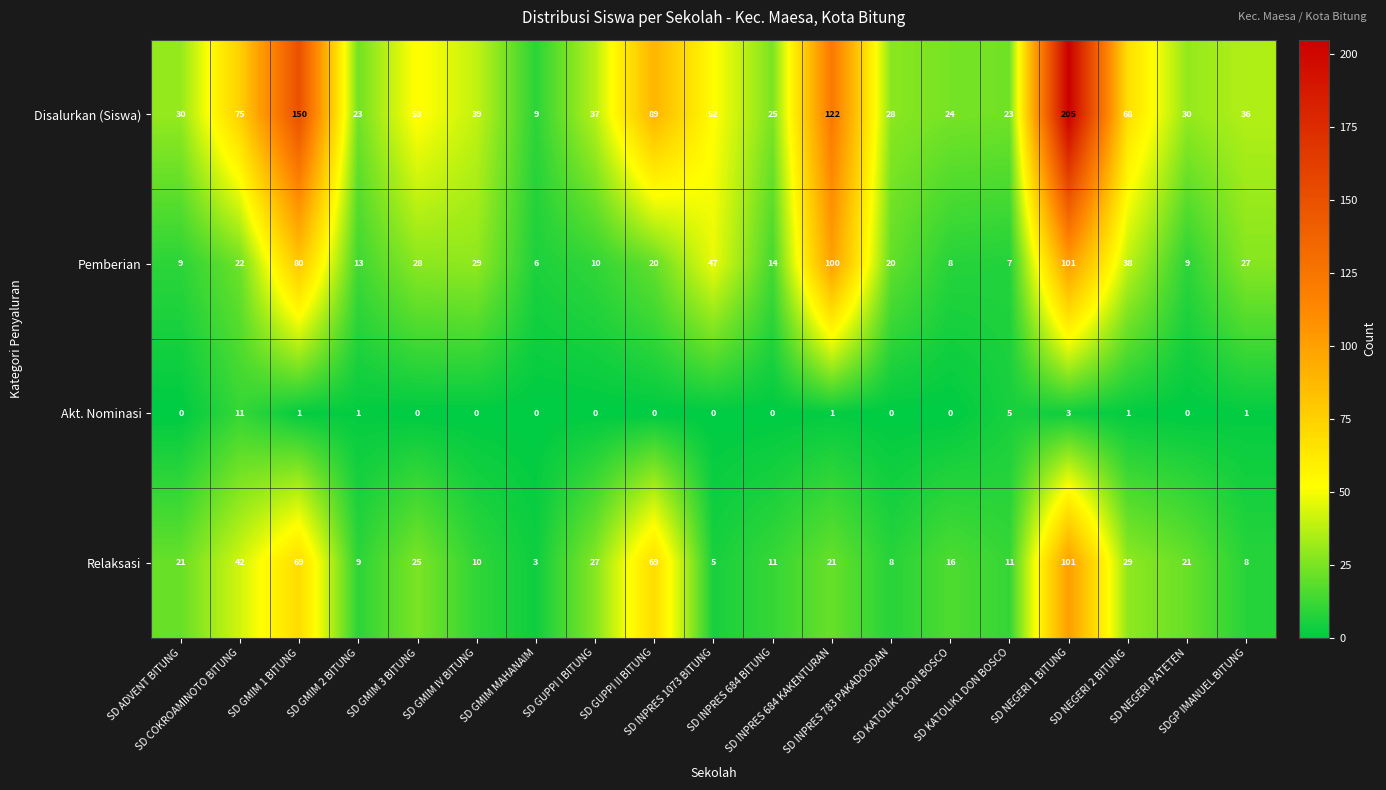

What is the difference between the highest and lowest values at SD GMIM MAHANAIM?

9